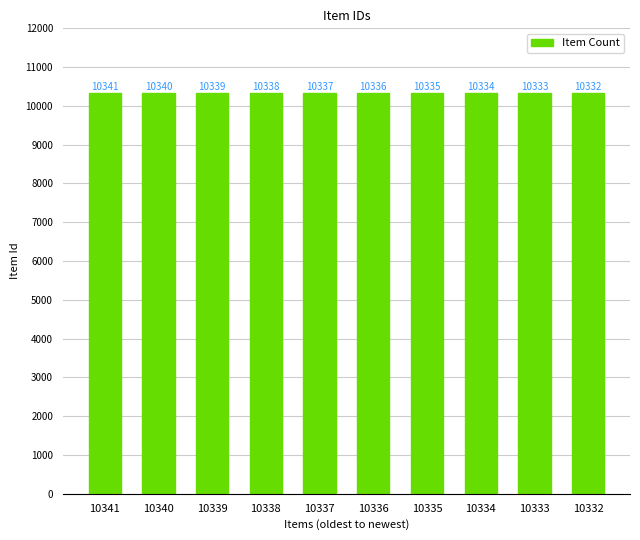

Count the number of categories in the chart.

10